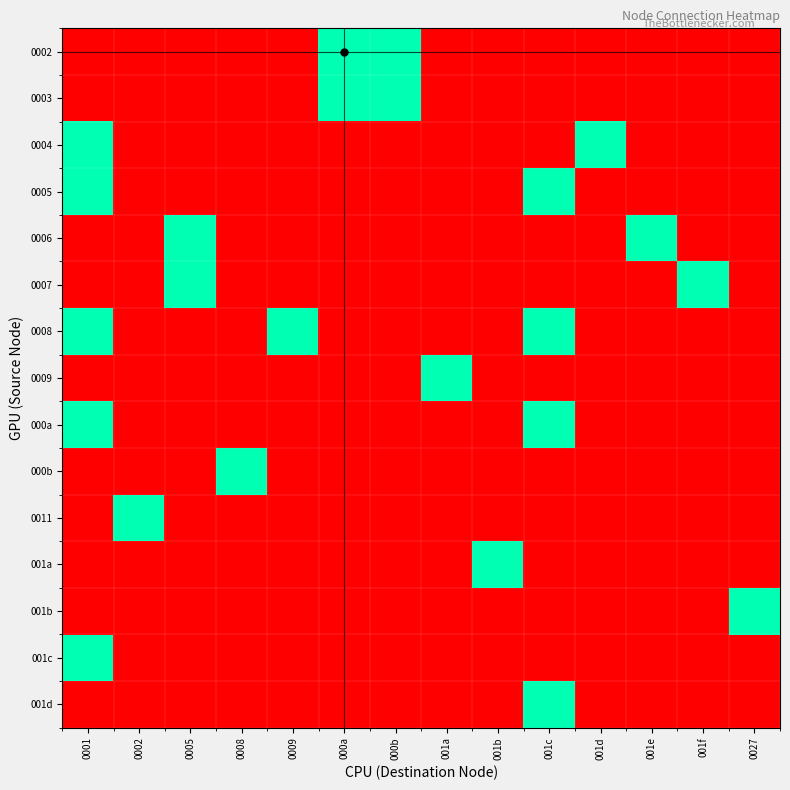

What is the spread (max minus min) of values at 001f?

1